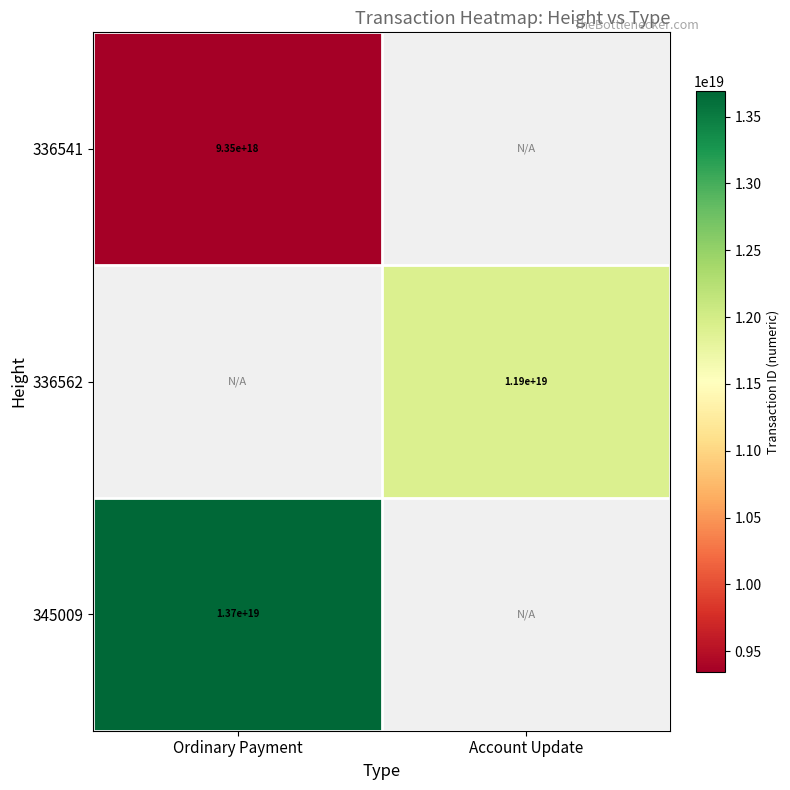

The 336562 series shows 20302020826773667840.0 at Account Update. True or false?

False